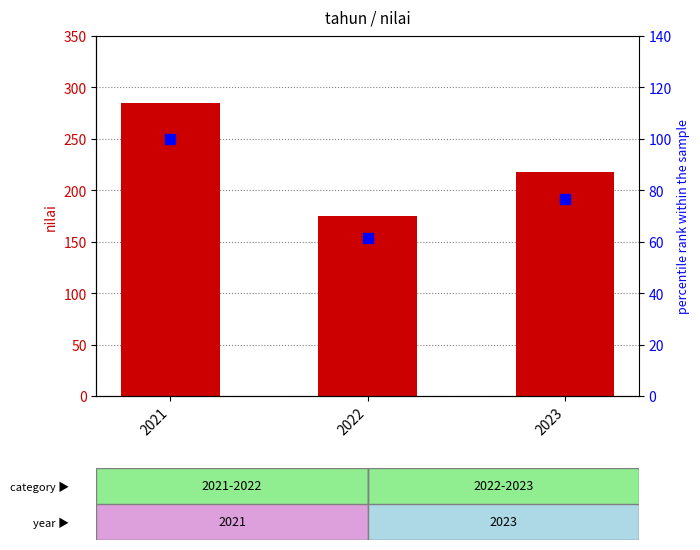

At which label does nilai reach its minimum?

2022